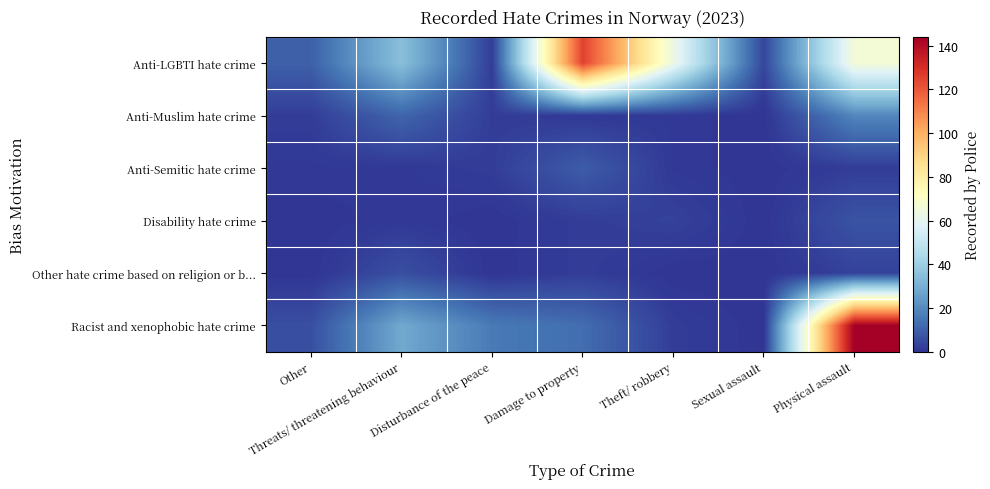

At how many categories does at least one series exceed 45?

3